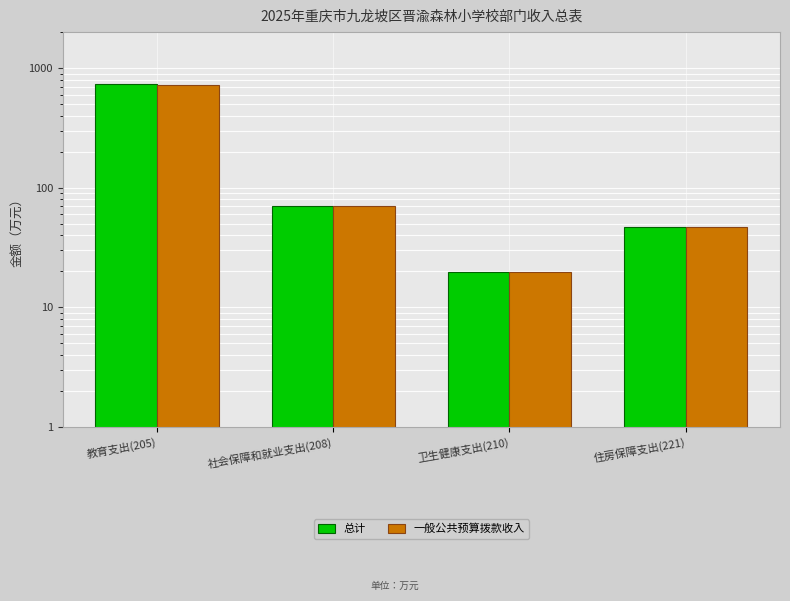

What is the average value of the 一般公共预算拨款收入 series?

214.7